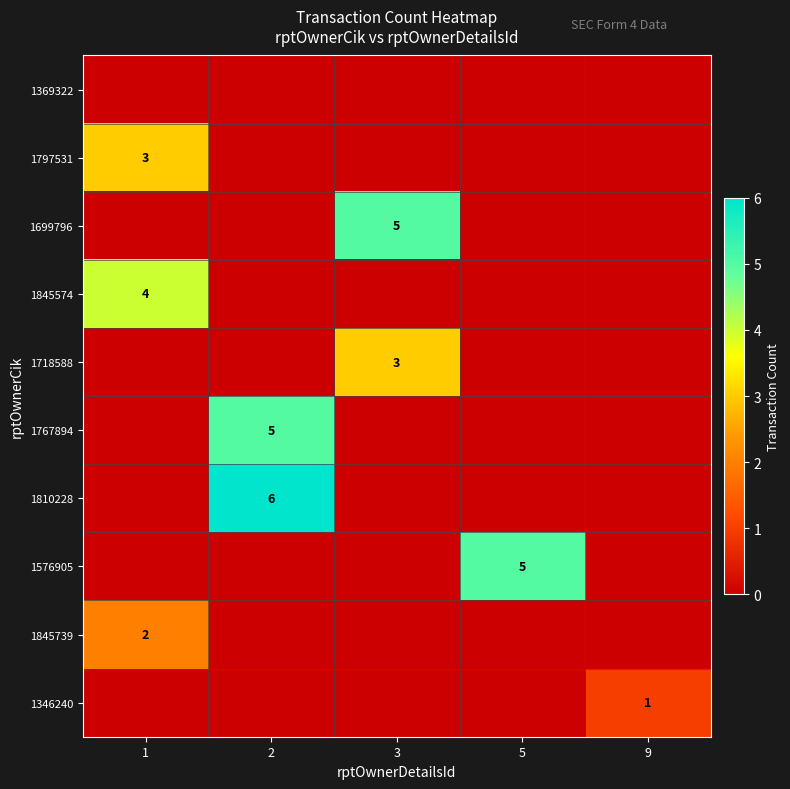

The value of 1576905 at 5 is 9. True or false?

False